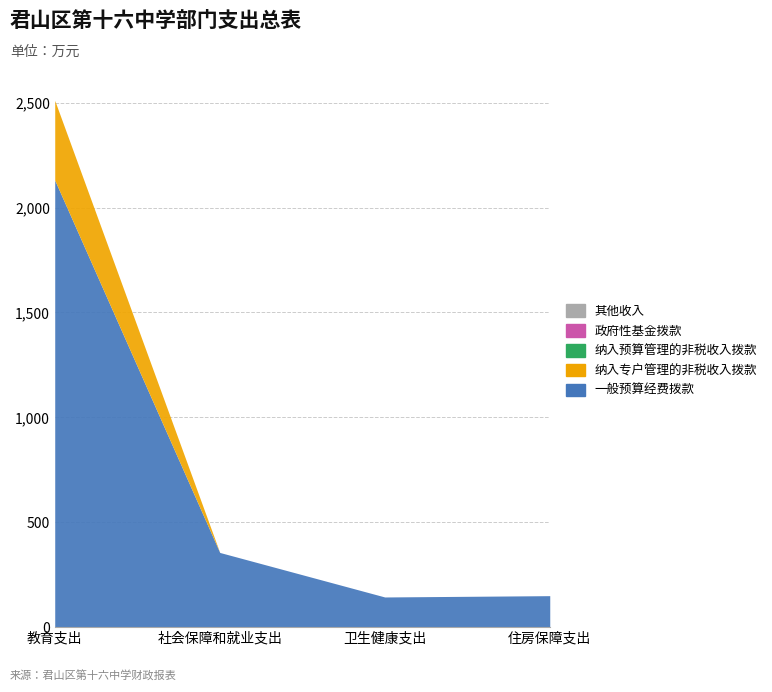

What is the total value across all series at 卫生健康支出?

143.8